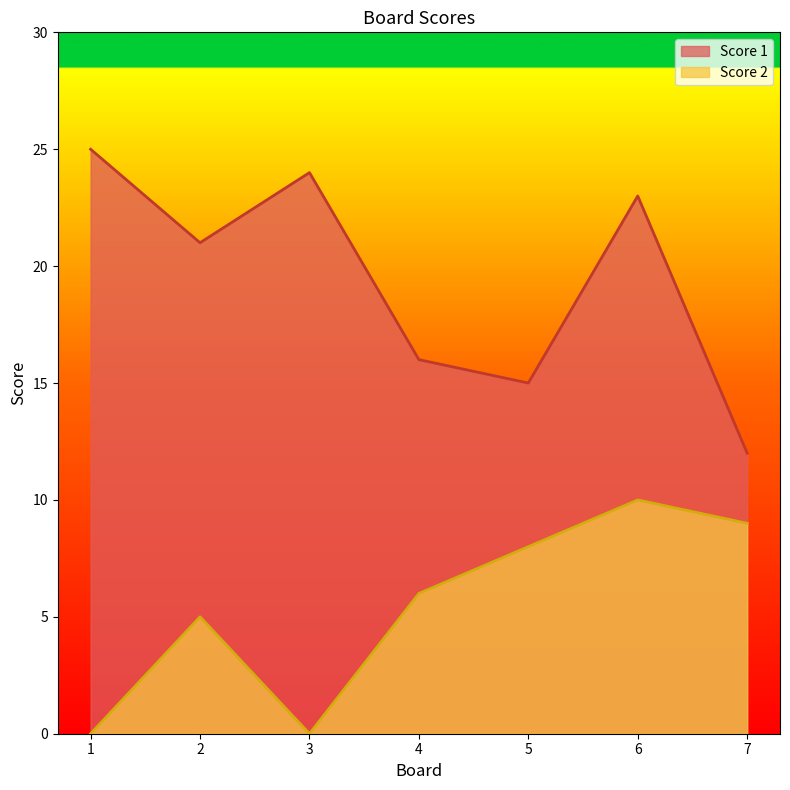

Where does the Score 2 series first go above 6?

5